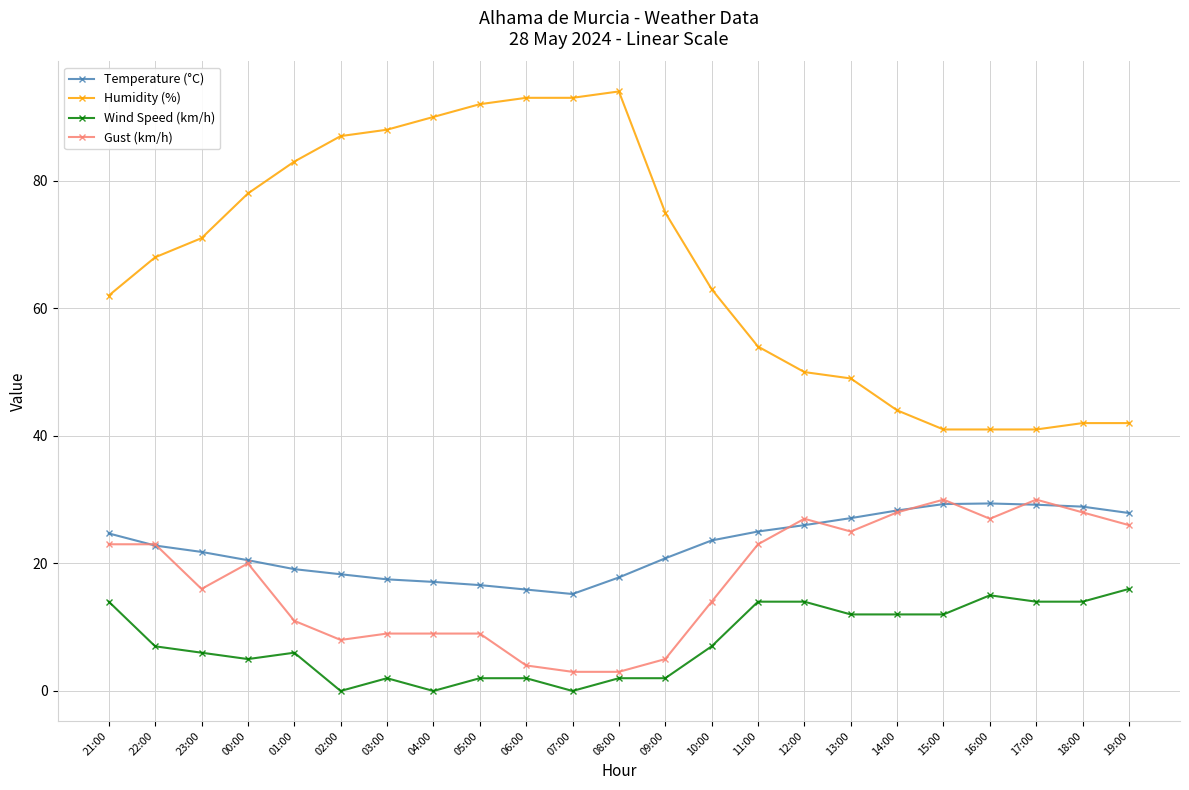

How many series are shown in this chart?

4